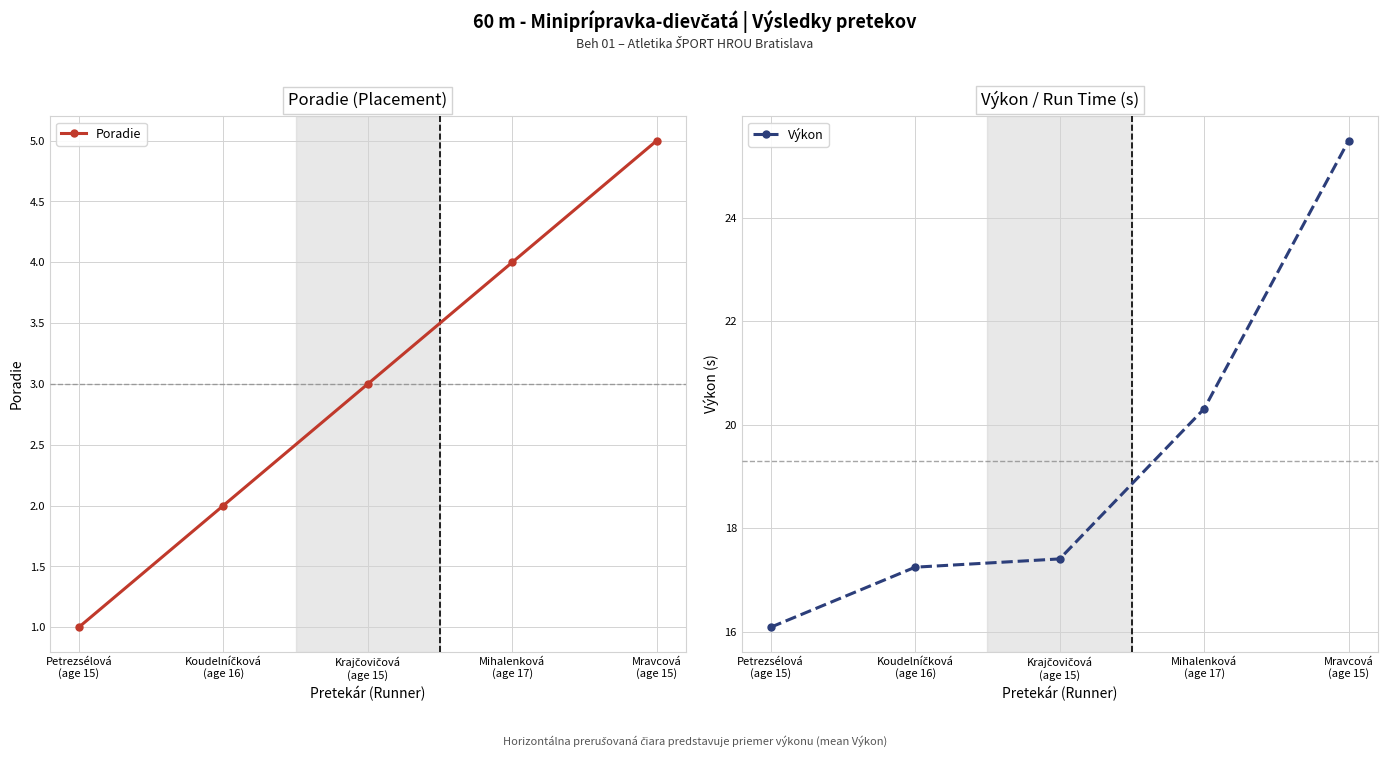

What is the label of the 4th point from the left?

Mihalenková
(age 17)